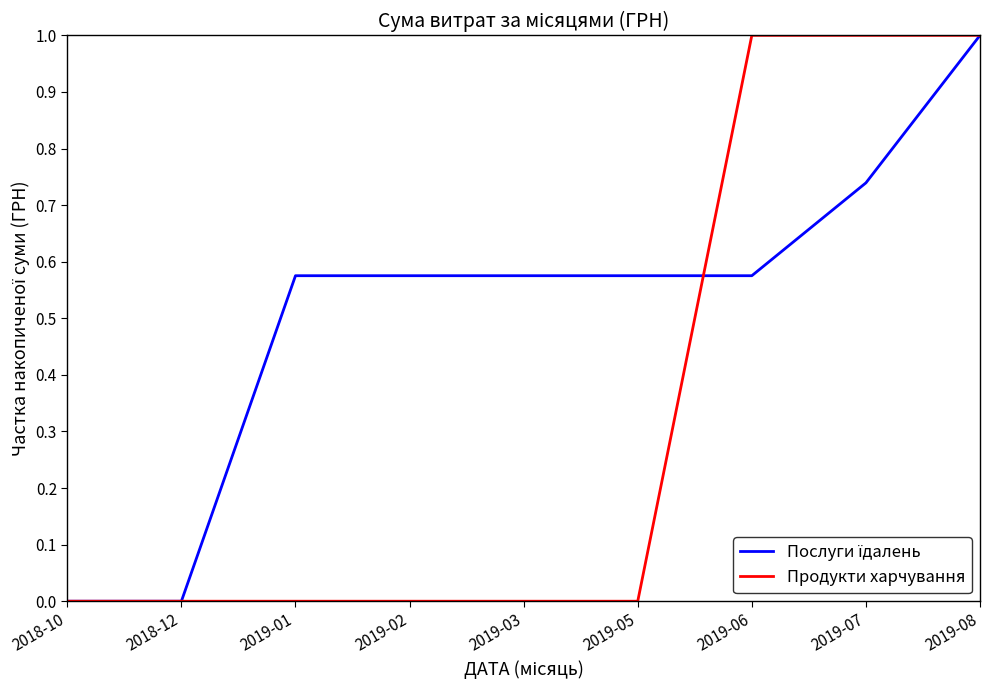

At which category is the sum across all series the highest?

2019-08